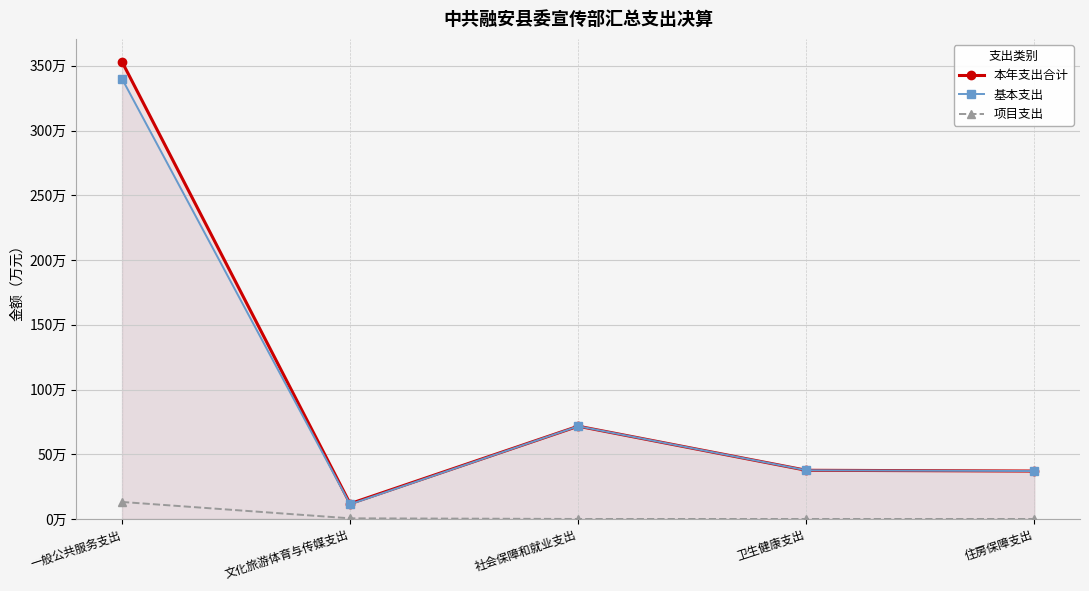

Which has a higher value, 住房保障支出 or 卫生健康支出?

卫生健康支出